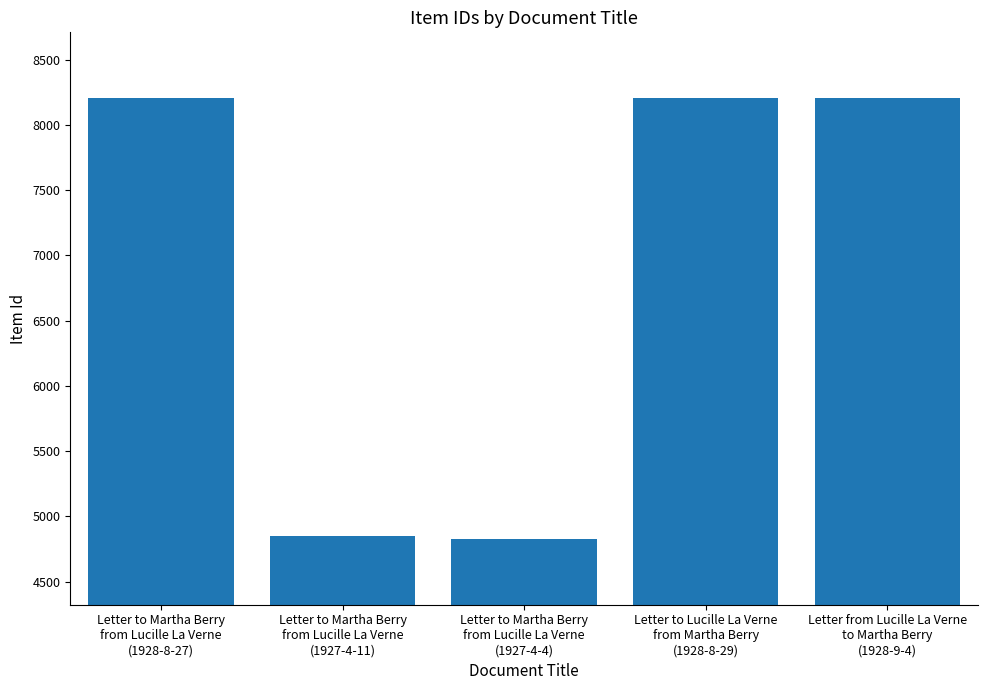

Are the bars grouped side by side (vs. stacked)?

No